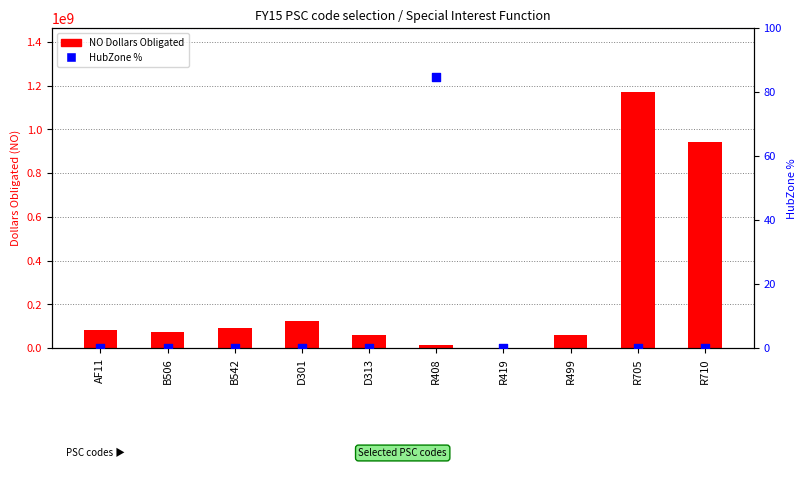

Which series reaches the maximum Y coordinate?

NO Dollars Obligated